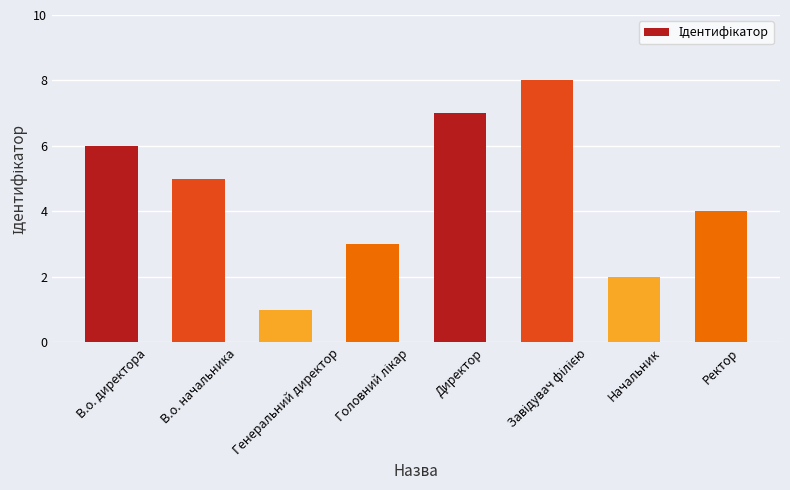

The chart shows a value of 2 at Начальник. True or false?

True